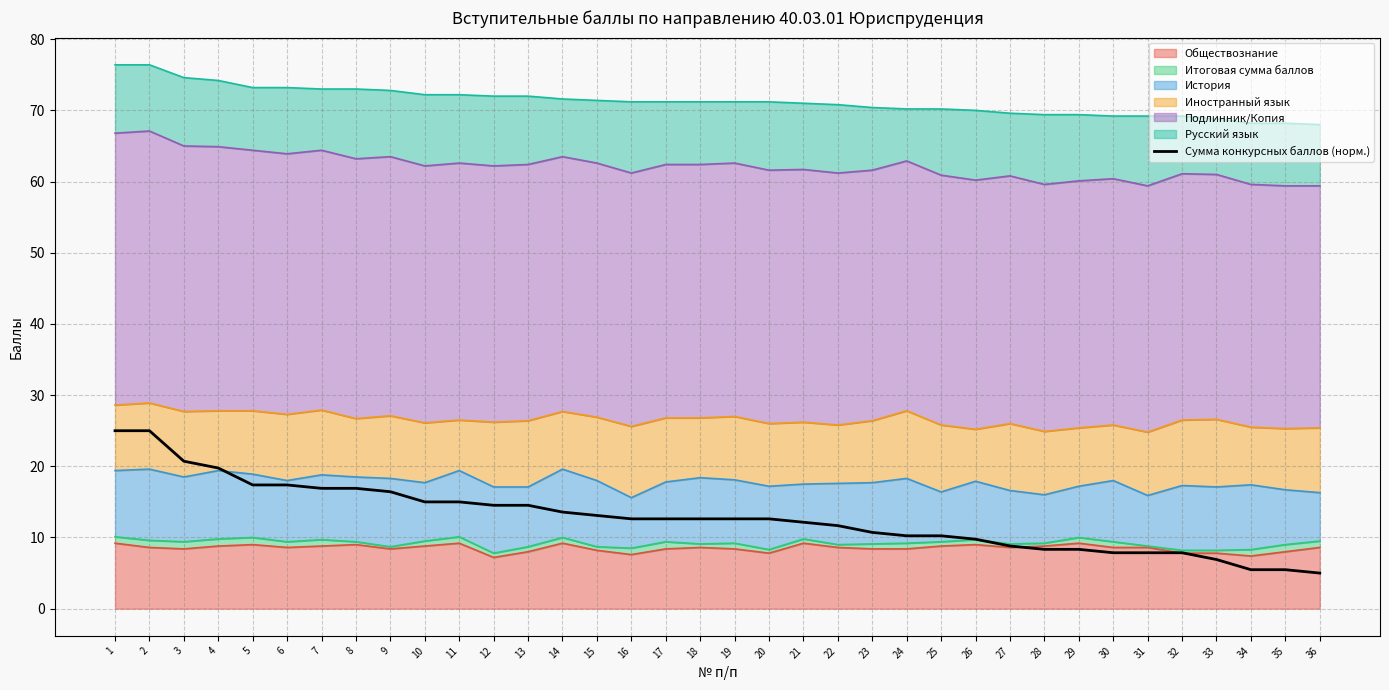

Reading left to right, list all the values displayed in this chart.

1=25.0	2=25.0	3=20.7	4=19.8	5=17.4	6=17.4	7=16.9	8=16.9	9=16.4	10=15.0	11=15.0	12=14.5	13=14.5	14=13.6	15=13.1	16=12.6	17=12.6	18=12.6	19=12.6	20=12.6	21=12.1	22=11.7	23=10.7	24=10.2	25=10.2	26=9.8	27=8.8	28=8.3	29=8.3	30=7.9	31=7.9	32=7.9	33=6.9	34=5.5	35=5.5	36=5.0